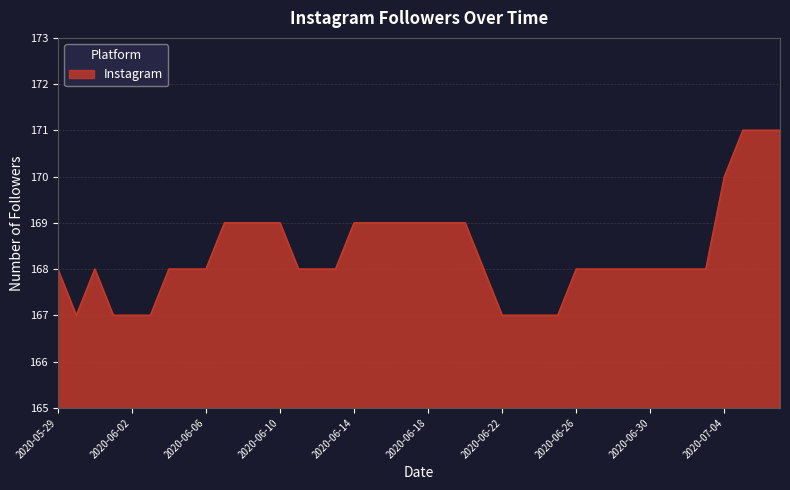

What is the smallest value displayed?

167